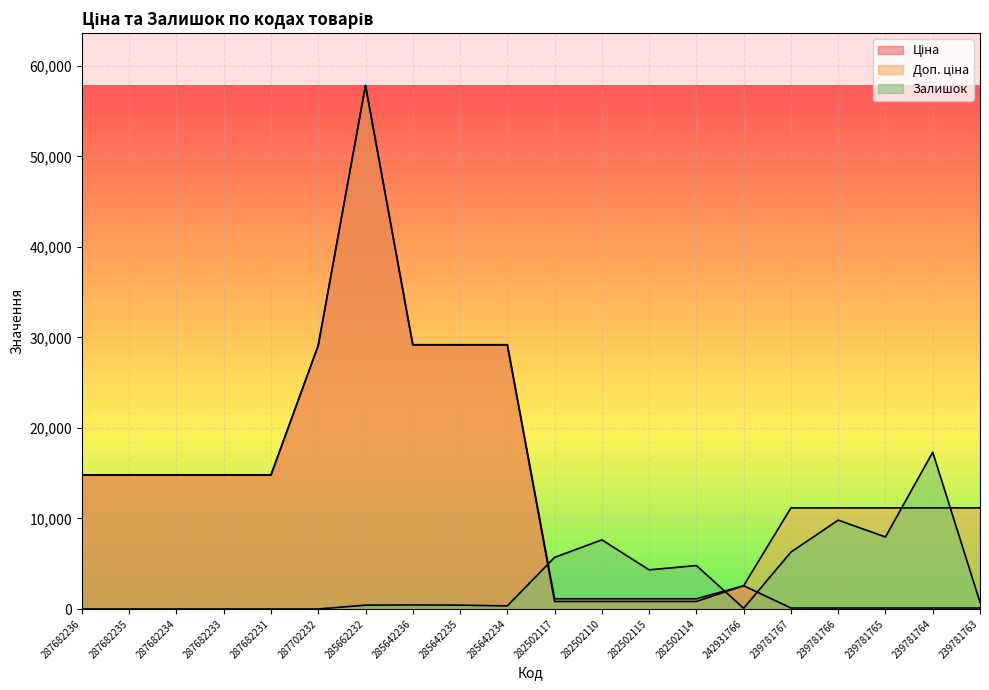

Which series has the largest range (max minus min)?

Ціна